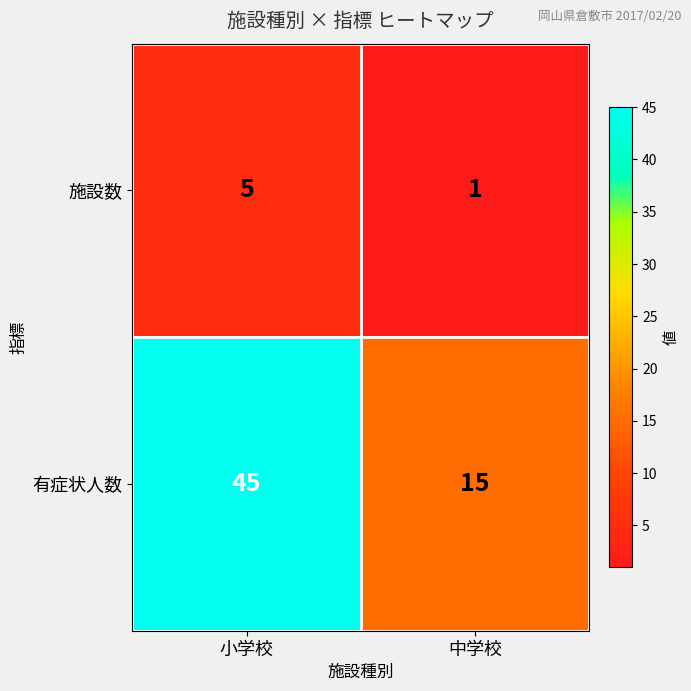

What is the spread (max minus min) of values at 中学校?

14